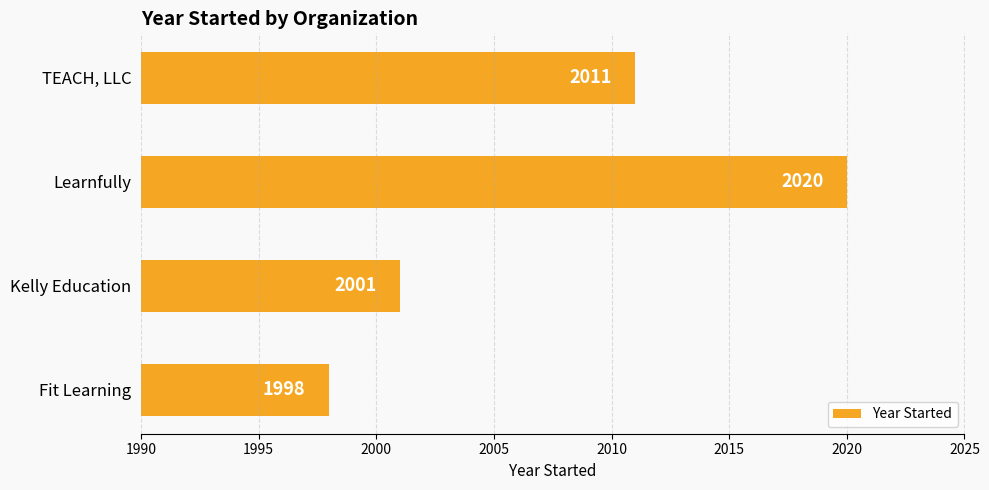

Read the value at Learnfully, to the nearest 10.

2020